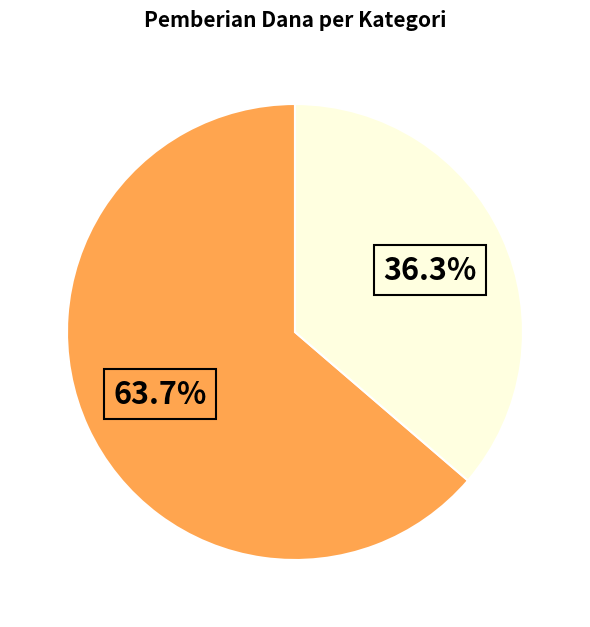

Does any single category account for the majority?

Yes